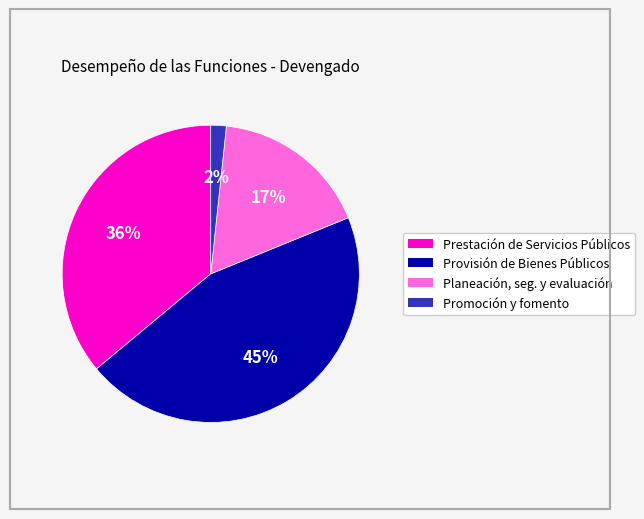

Does any single category account for the majority?

No